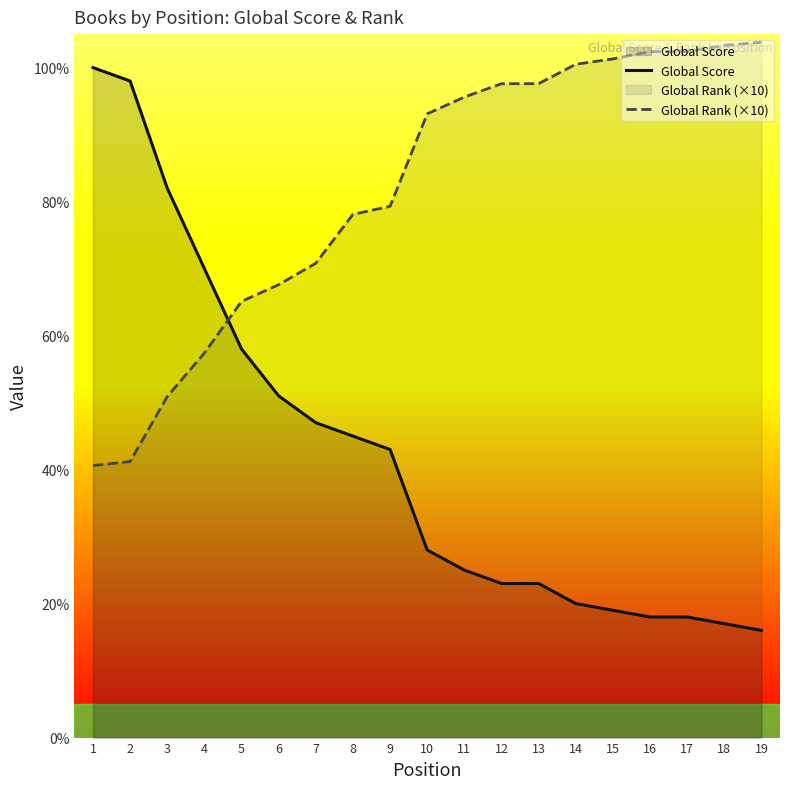

Is it true that Global Rank (×10) equals 97.6 at 13?

True